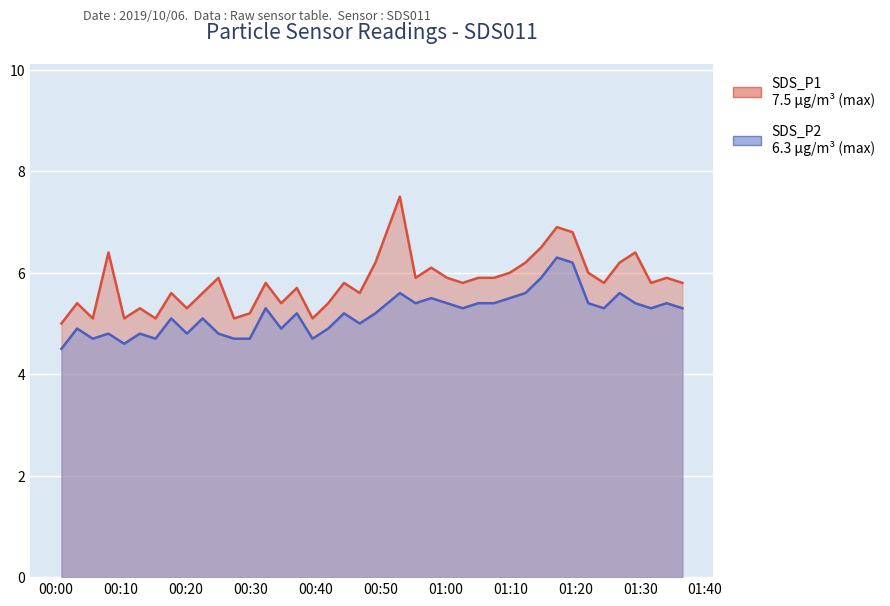

Where is the first local minimum for SDS_P1?

2019/10/06 00:05:41